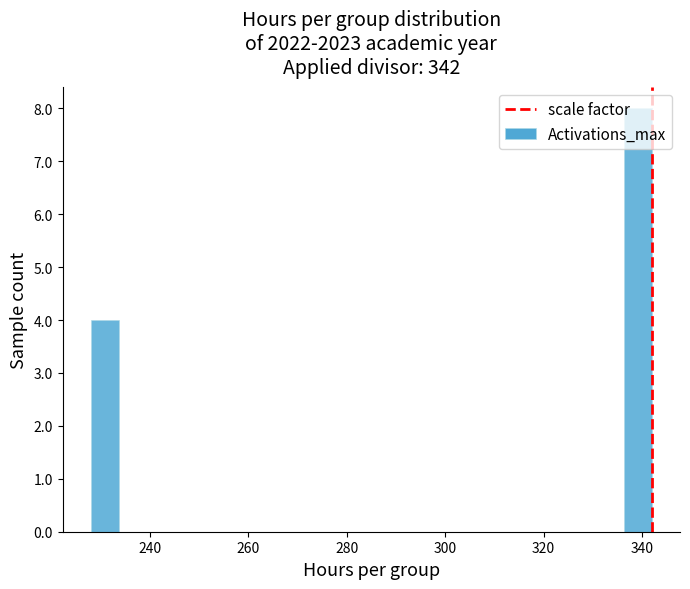

Around what value on the x-axis is the tallest bar? Give the approximate position of its centre, as read against the axis.

340